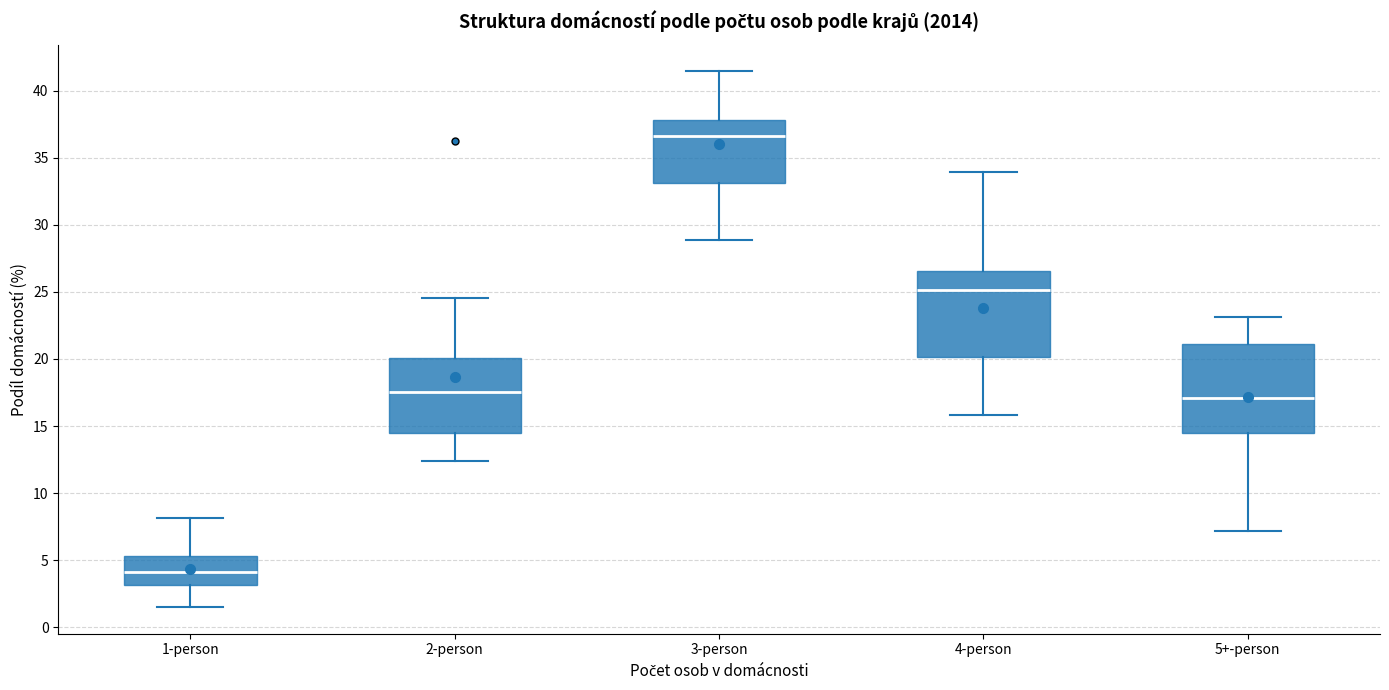

Reading left to right, read every box against the y-axis: the position of its median line, the range the box covers, and the ends of its whiskers. The values are not printed on the chart, so give them approximately, as read against the axis.

1-person: median 4.0, box 3.0 to 5.5, whiskers 1.5 to 8.0
2-person: median 17.5, box 14.5 to 20.0, whiskers 12.5 to 24.5
3-person: median 36.5, box 33.0 to 38.0, whiskers 29.0 to 41.5
4-person: median 25.0, box 20.0 to 26.5, whiskers 16.0 to 34.0
5+-person: median 17.0, box 14.5 to 21.0, whiskers 7.0 to 23.0